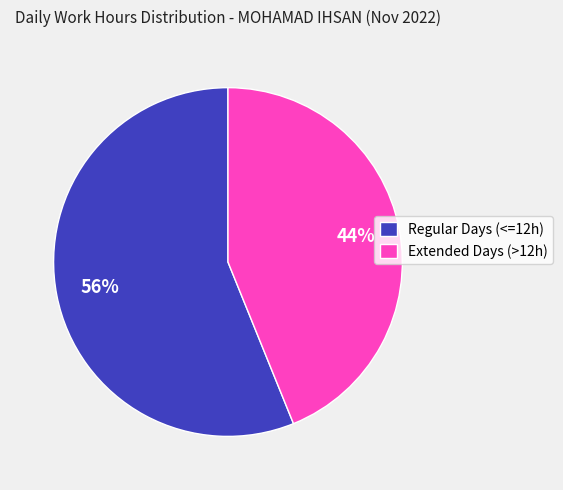

To the nearest percent, what portion does Regular Days (<=12h) represent?

56%